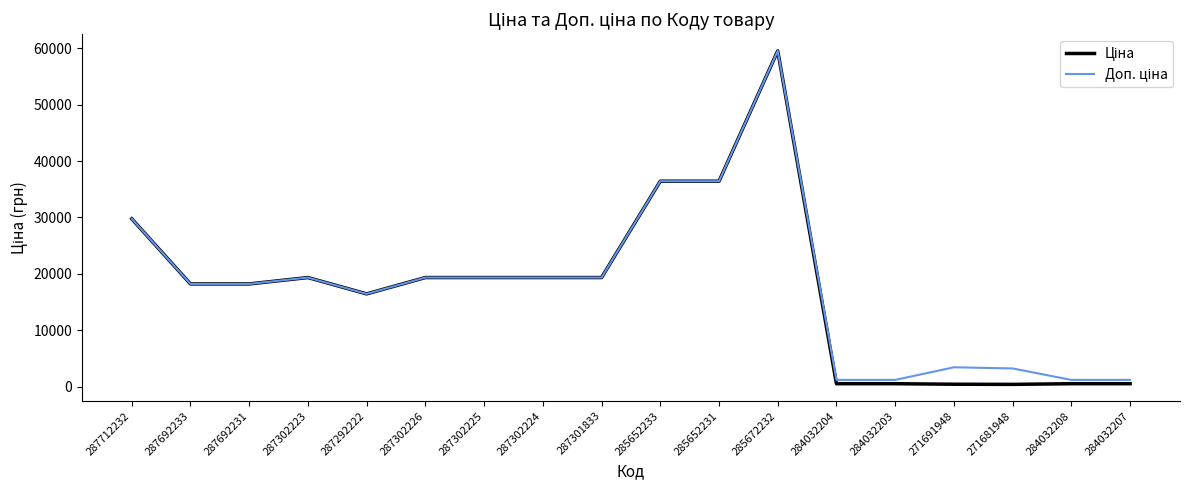

At which category does the chart reach its peak across all series?

285672232